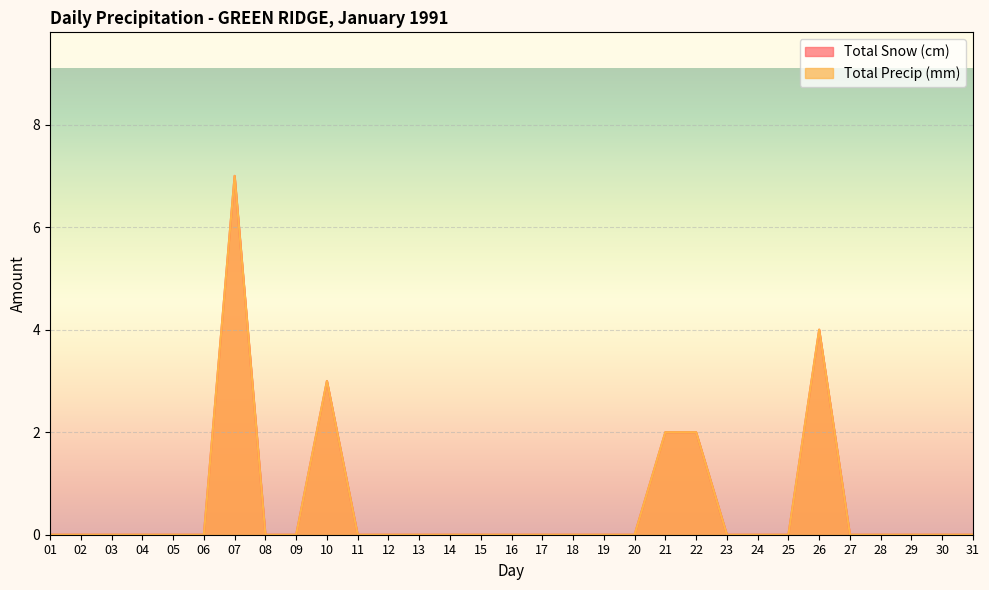

Rank the series at 17 from highest to lowest value.

Total Snow (cm), Total Precip (mm)